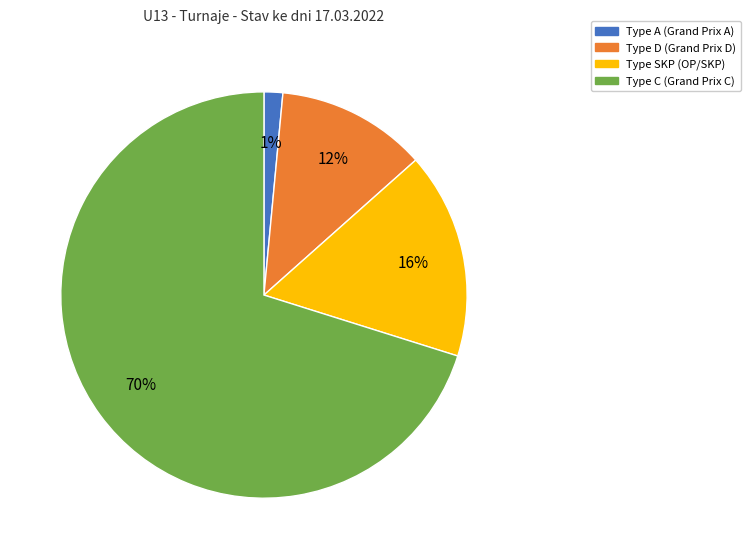

To the nearest percent, what is the average slice percentage?

25%